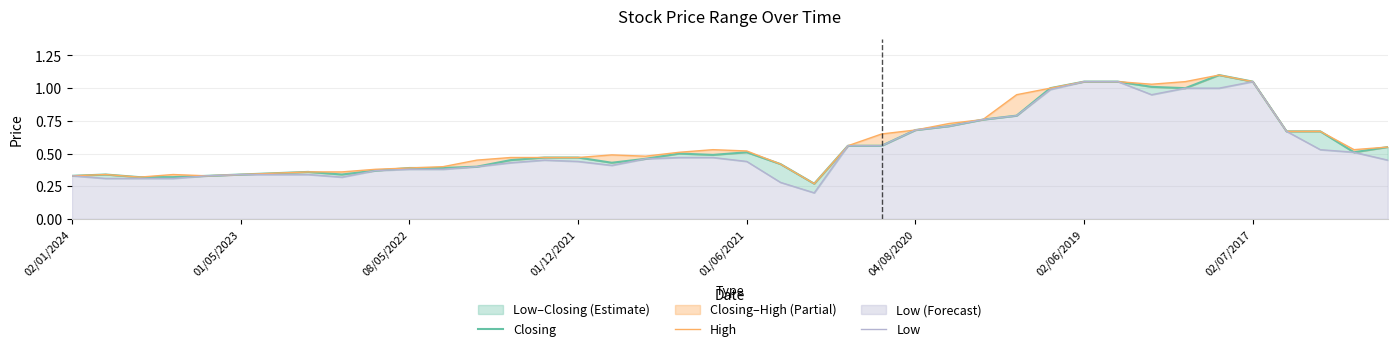

What is the highest value of the Low series?

1.1